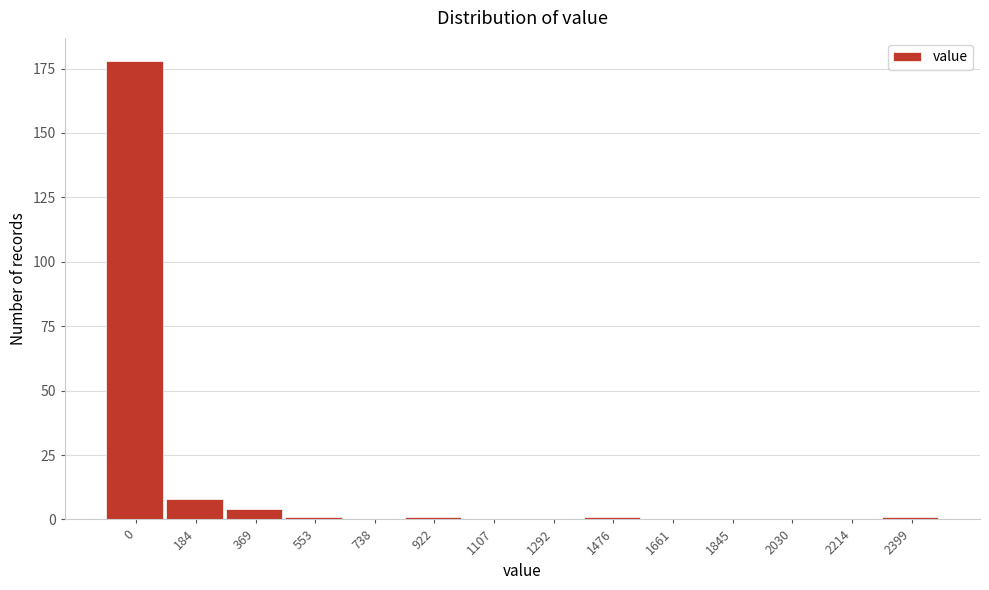

Reading left to right, extract all data points from this chart.

0=178	184=8	369=4	553=1	738=0	922=1	1107=0	1292=0	1476=1	1661=0	1845=0	2030=0	2214=0	2399=1